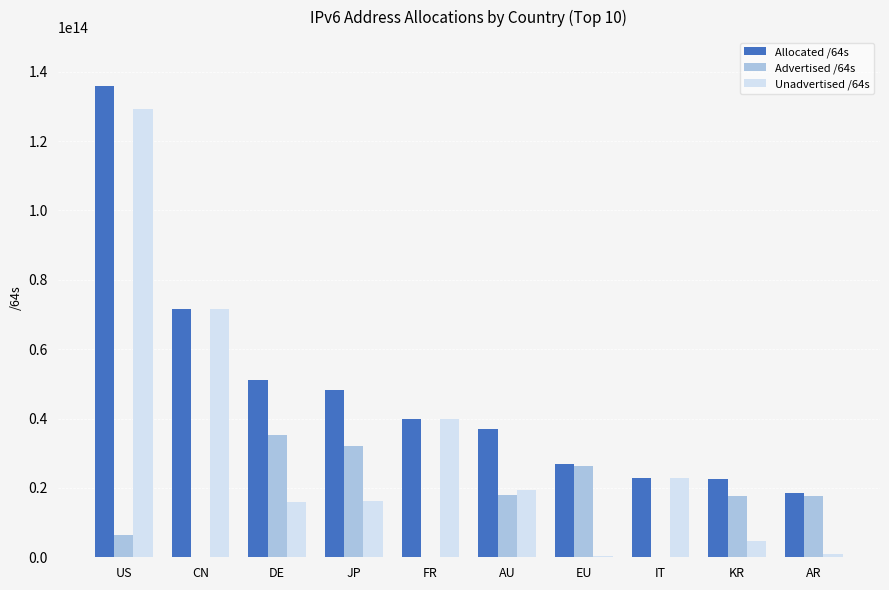

Is the value of Allocated /64s at AR greater than the value of Advertised /64s at EU?

No